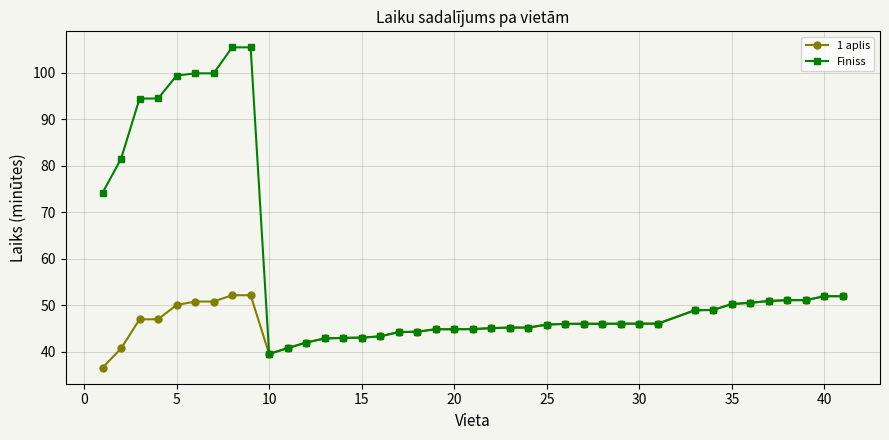

What is the maximum value shown in the chart?

105.4